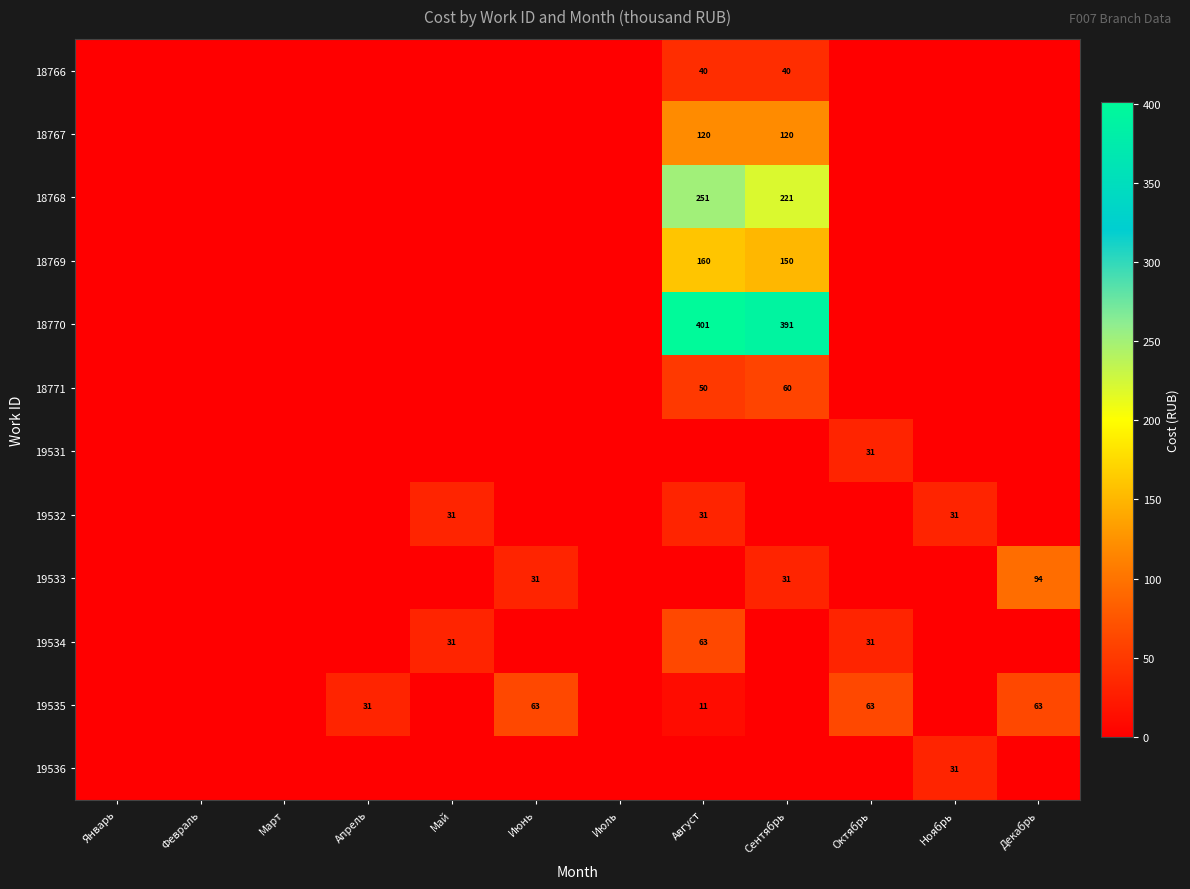

Is the value of 18768 at Февраль greater than the value of 19531 at Декабрь?

No